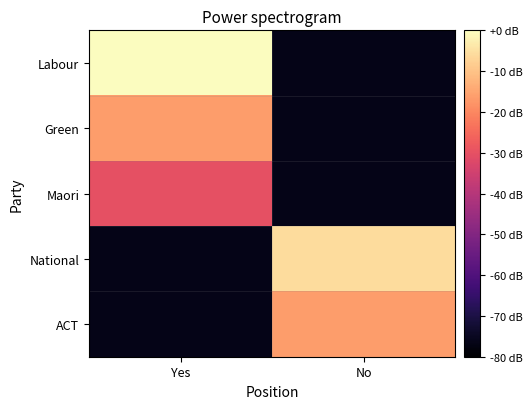

Rank the series at No from lowest to highest value.

Labour, Green, Maori, ACT, National